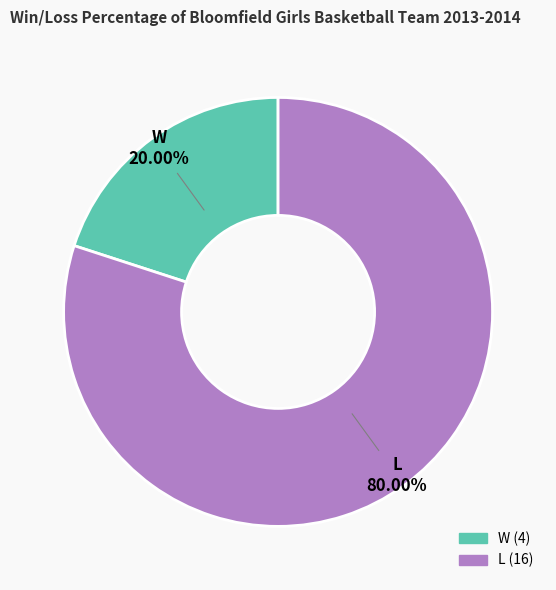

To the nearest percent, what is the difference between the largest and smallest slice percentages?

60%